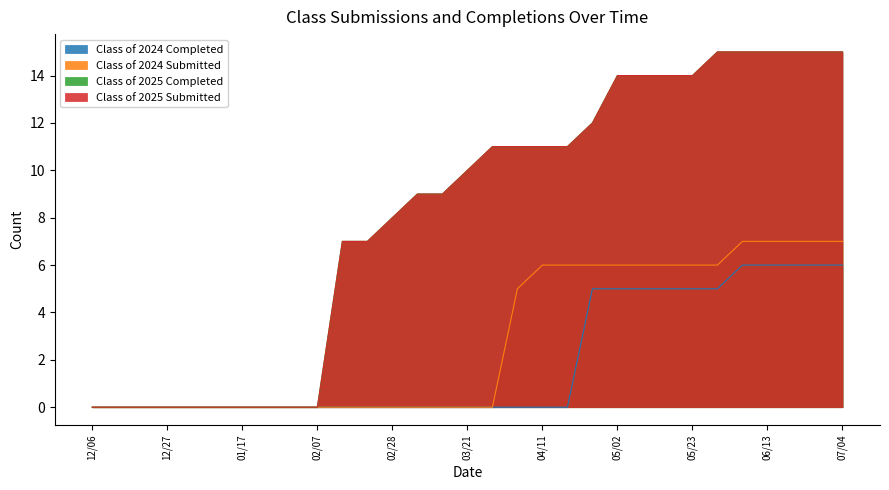

Does the chart display data point markers on the line(s)?

No